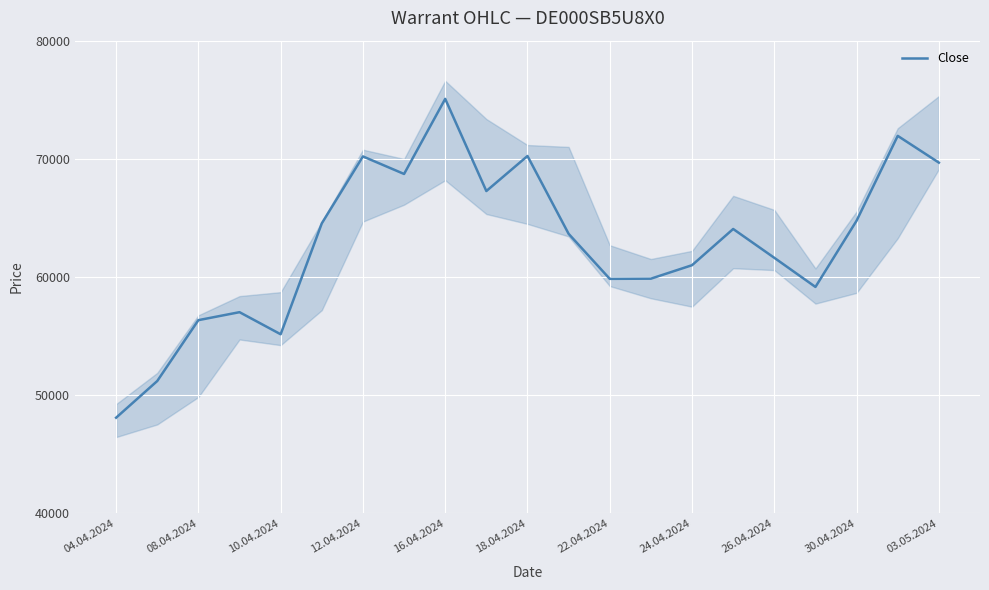

True or false: Close has a value of 23156 at 12.04.2024.

False